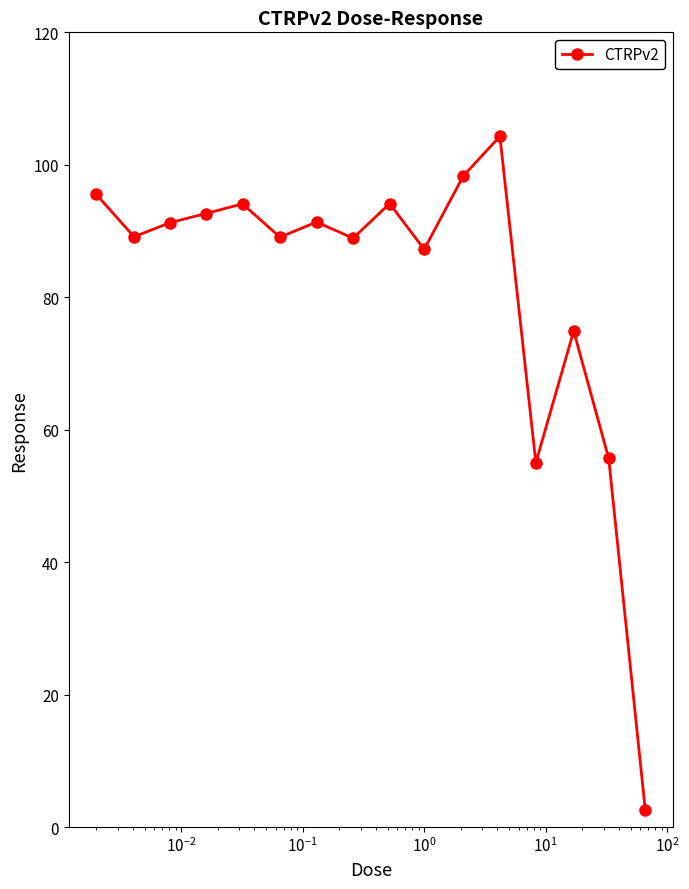

What is the value of the 9th point from the left?

94.1